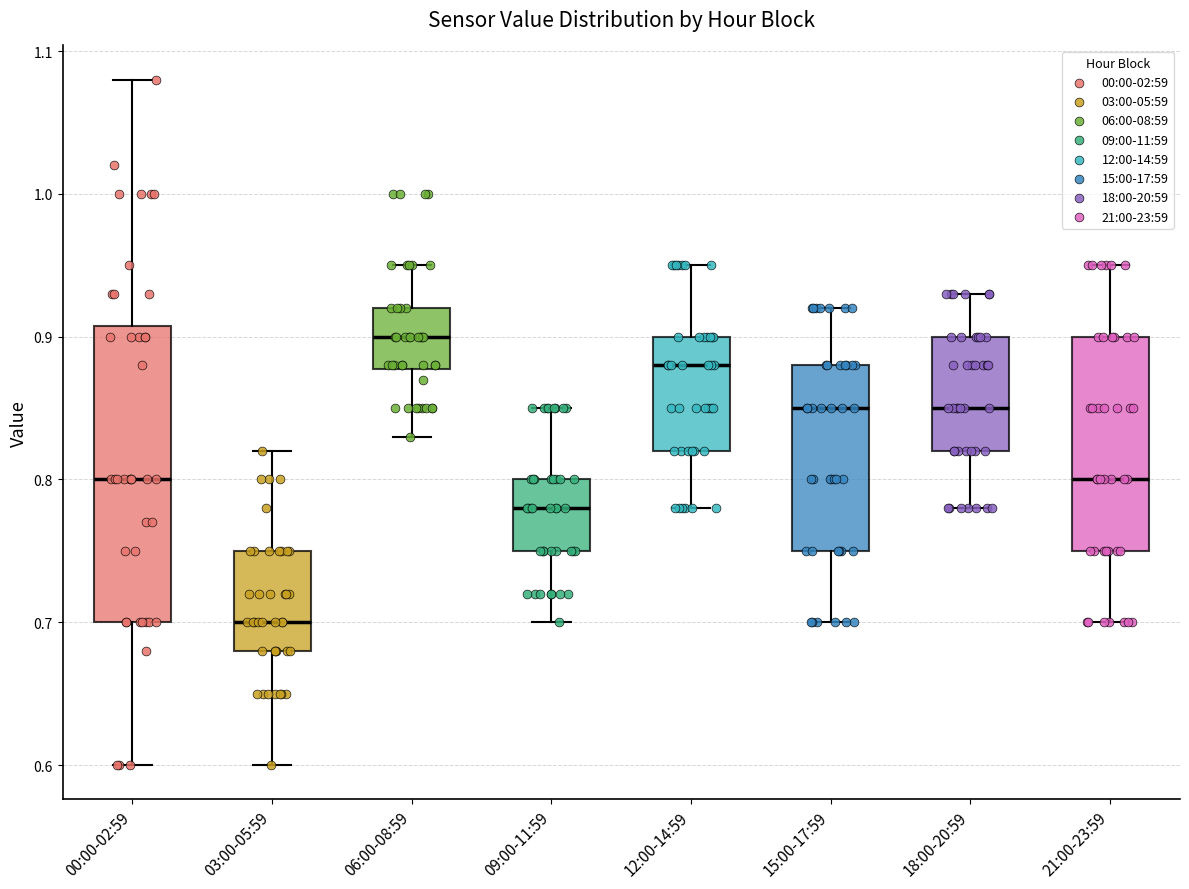

Reading left to right, read every box against the y-axis: the position of its median line, the range the box covers, and the ends of its whiskers. The values are not printed on the chart, so give them approximately, as read against the axis.

00:00-02:59: median 0.80, box 0.70 to 0.91, whiskers 0.60 to 1.08
03:00-05:59: median 0.70, box 0.68 to 0.75, whiskers 0.60 to 0.82
06:00-08:59: median 0.90, box 0.88 to 0.92, whiskers 0.83 to 0.95
09:00-11:59: median 0.78, box 0.75 to 0.80, whiskers 0.70 to 0.85
12:00-14:59: median 0.88, box 0.82 to 0.90, whiskers 0.78 to 0.95
15:00-17:59: median 0.85, box 0.75 to 0.88, whiskers 0.70 to 0.92
18:00-20:59: median 0.85, box 0.82 to 0.90, whiskers 0.78 to 0.93
21:00-23:59: median 0.80, box 0.75 to 0.90, whiskers 0.70 to 0.95